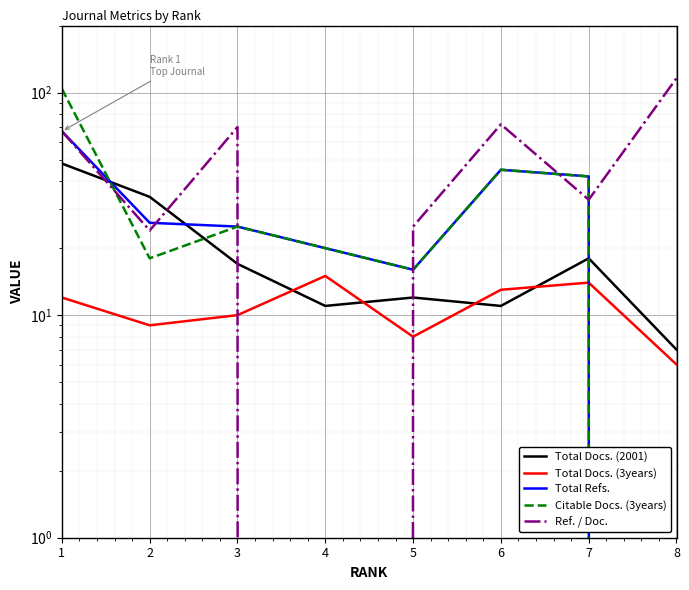

Where is the first local maximum for Total Docs. (2001)?

5